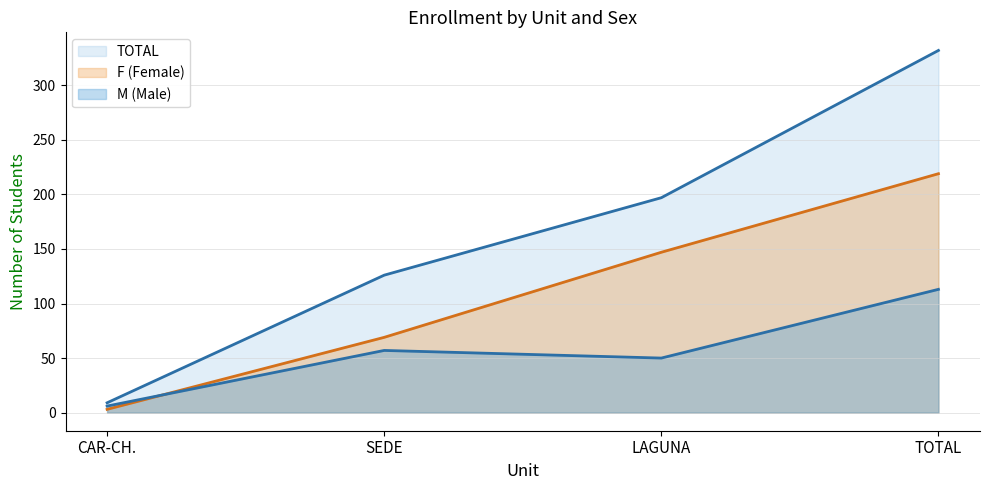

Which series changed the most between CAR-CH. and TOTAL?

TOTAL